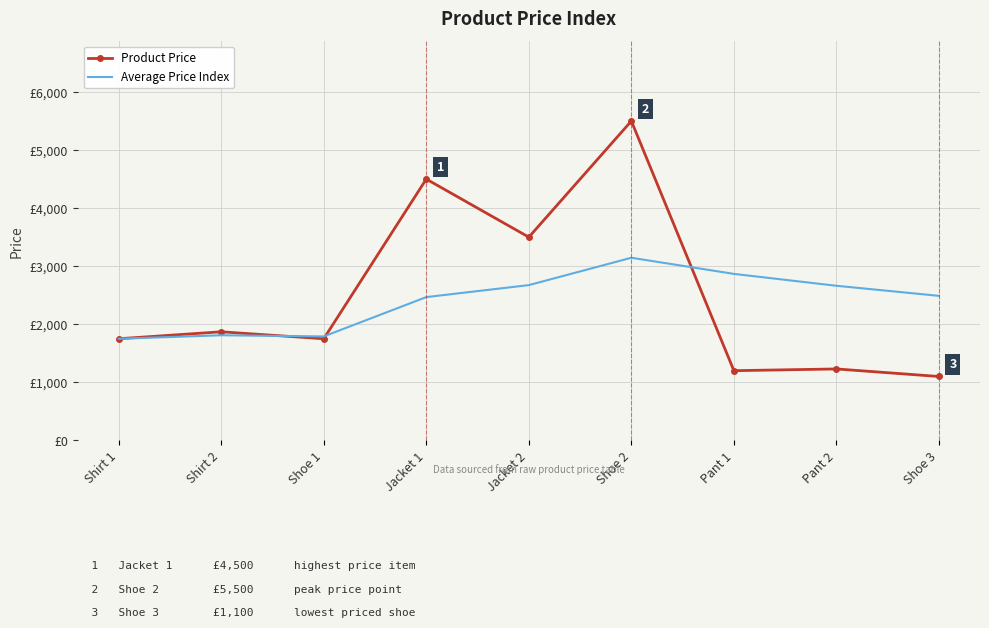

At which label does Average Price Index reach its peak?

Shoe 2